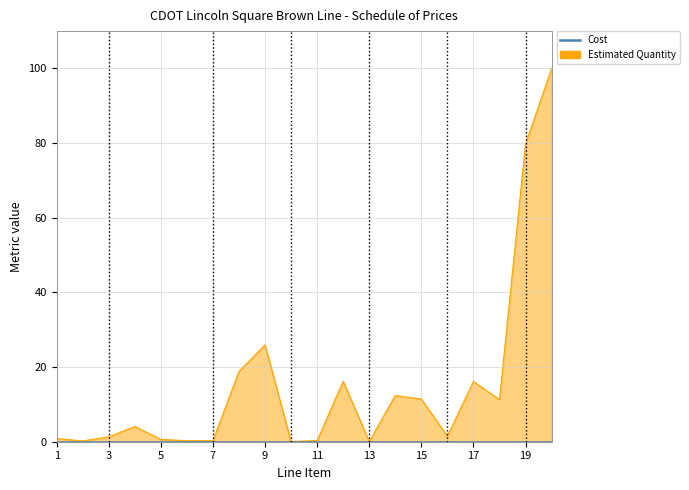

At which category does the chart reach its peak across all series?

20